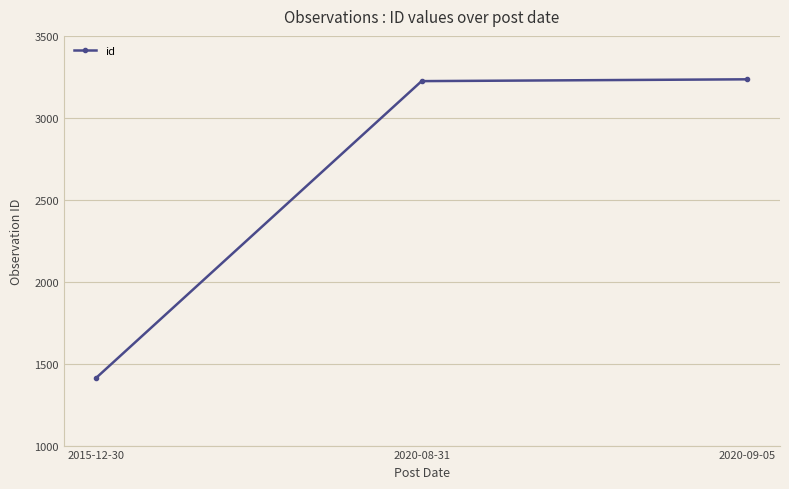

Is this an area chart (filled region under the line)?

No